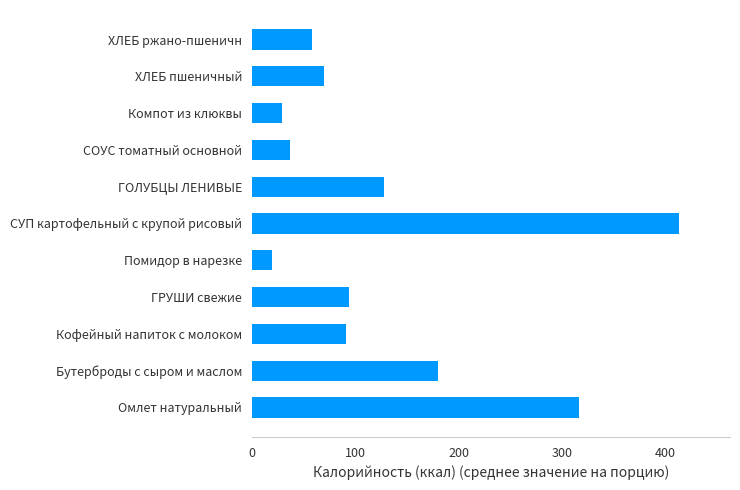

What is the sum of all values?

1436.6